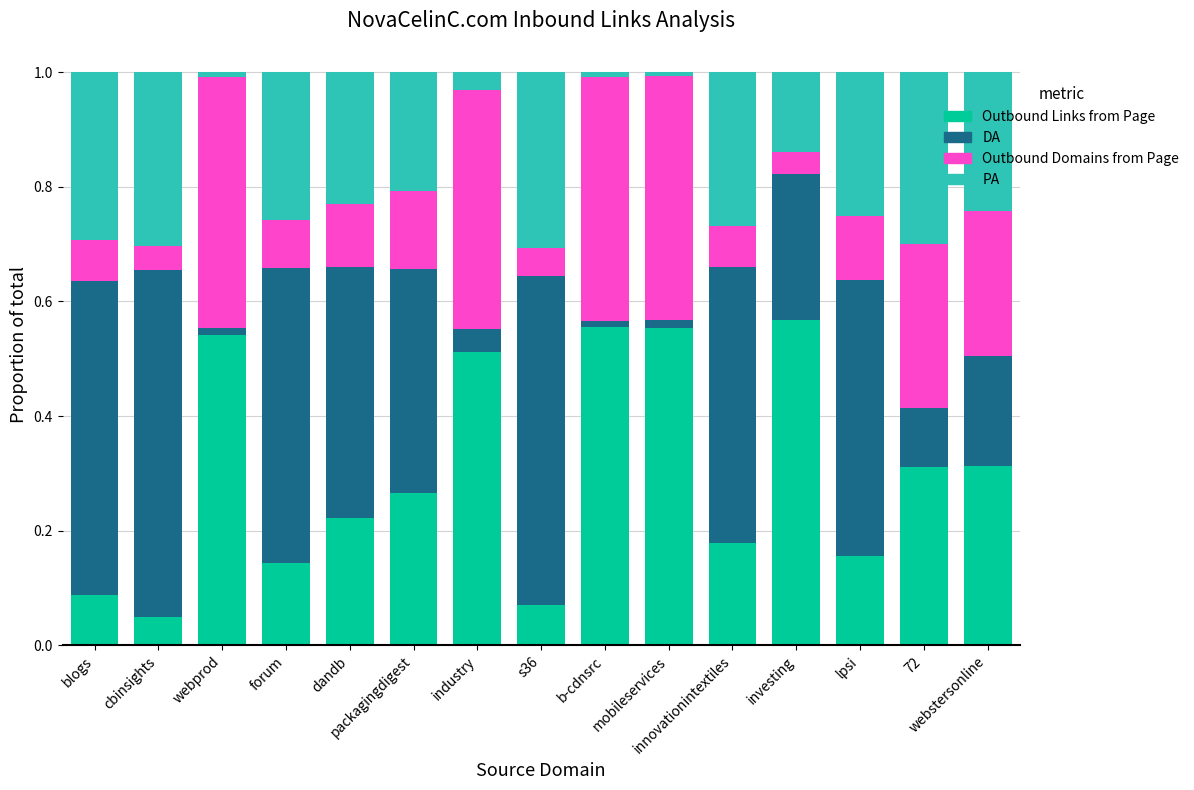

What are all the series names shown in the legend?

Outbound Links from Page, DA, Outbound Domains from Page, PA